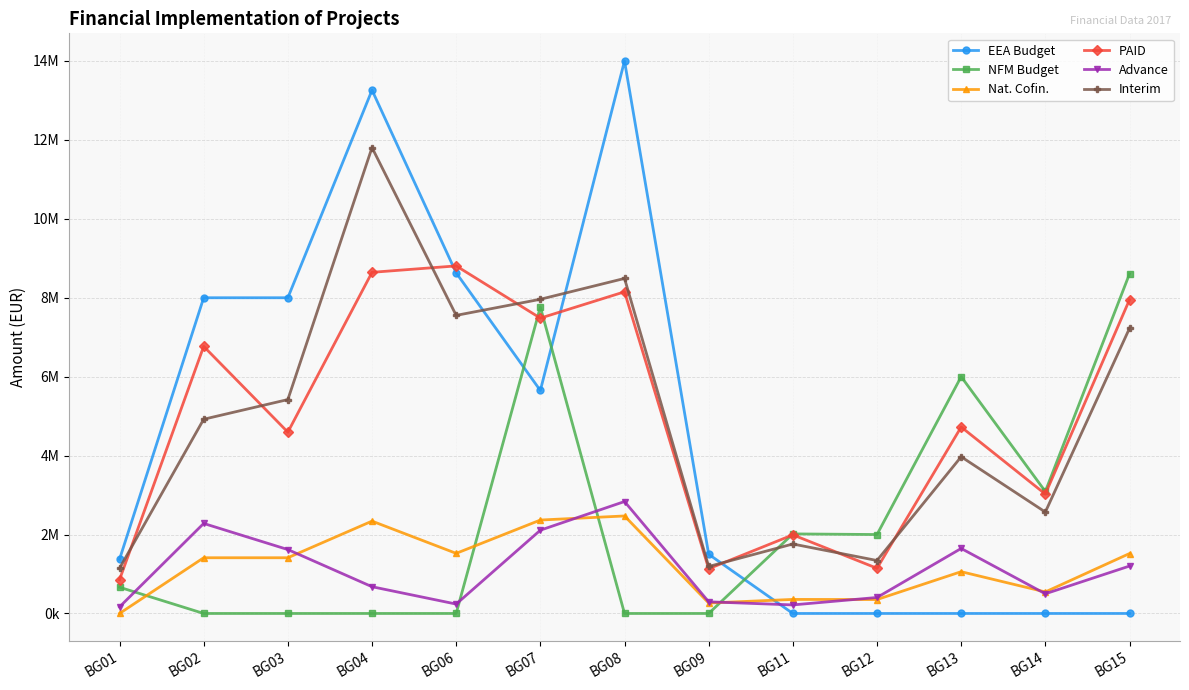

What is the difference between the Interim values at BG08 and BG11?

6728843.0